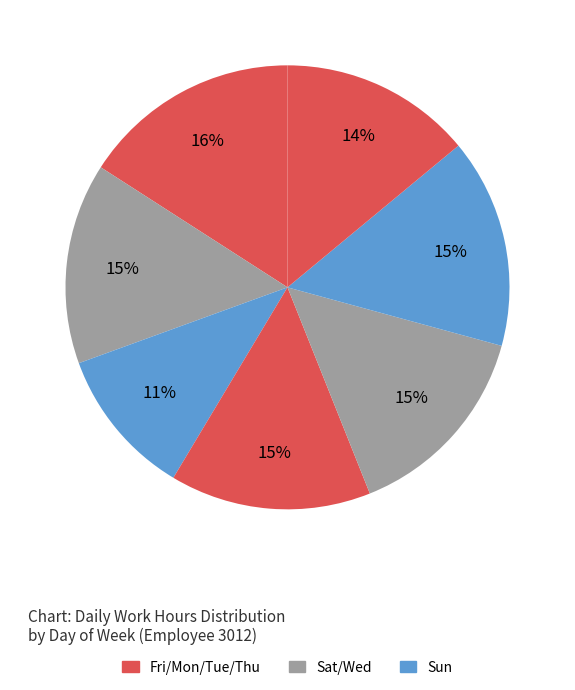

How many slices are in this pie chart?

7